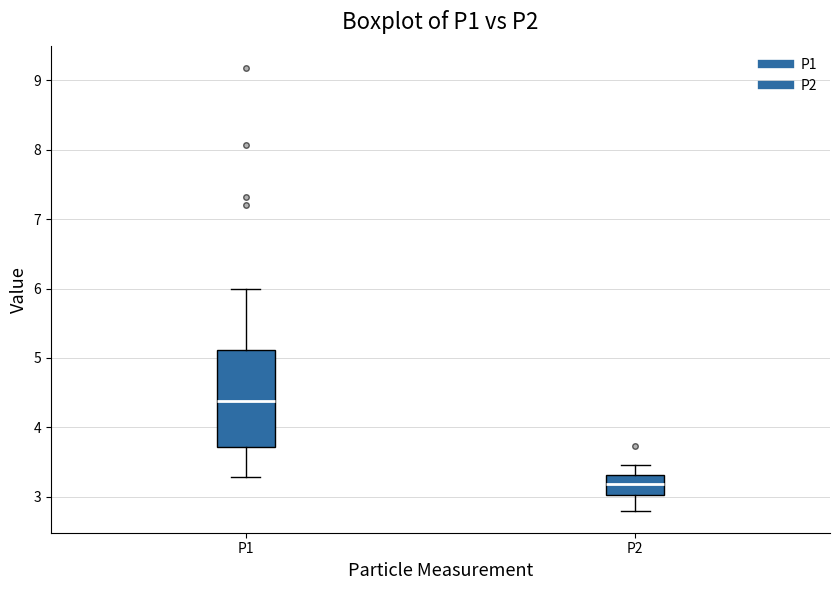

Where does the median line of the box for P2 sit on the y-axis? The values are not printed on the chart, so give them approximately, as read against the axis.

3.2